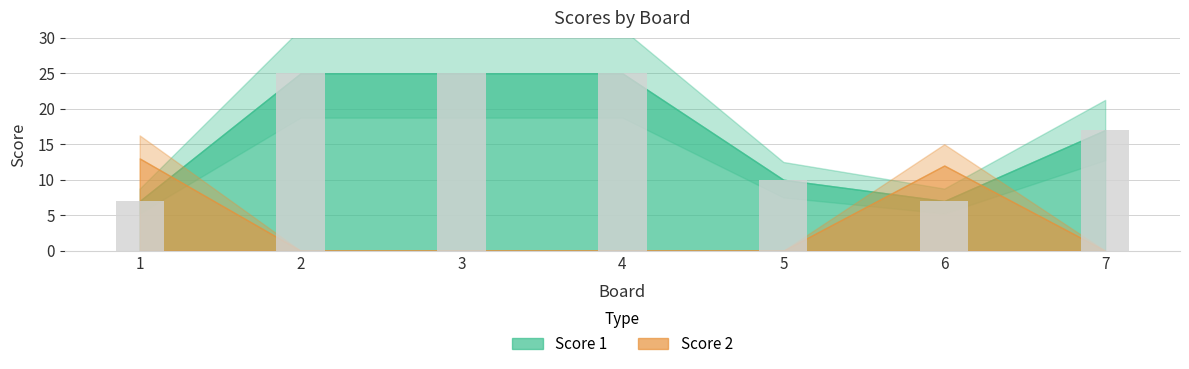

Reading left to right, what are all the values shown in this chart?

1=7	2=25	3=25	4=25	5=10	6=7	7=17